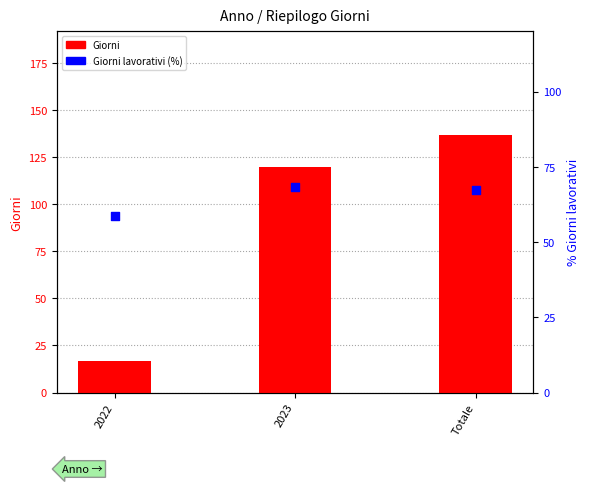

Which series has the largest total across all categories?

Giorni